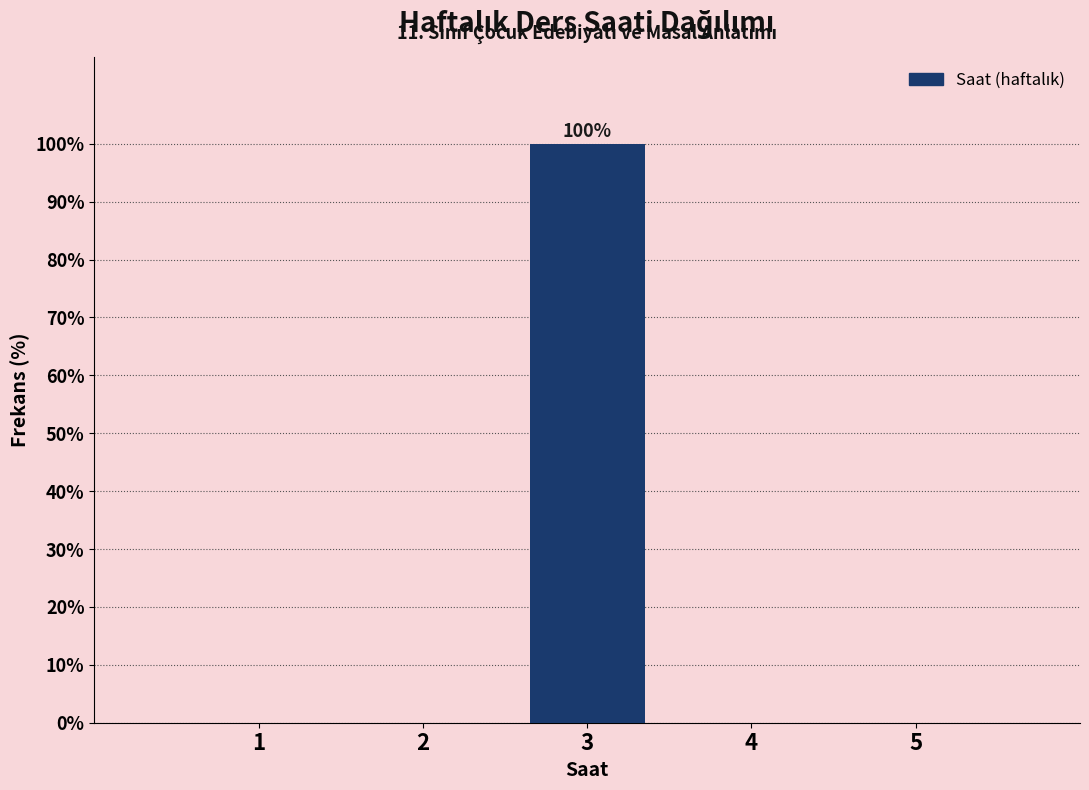

Reading left to right, list all the values displayed in this chart.

1=0	2=0	3=100	4=0	5=0